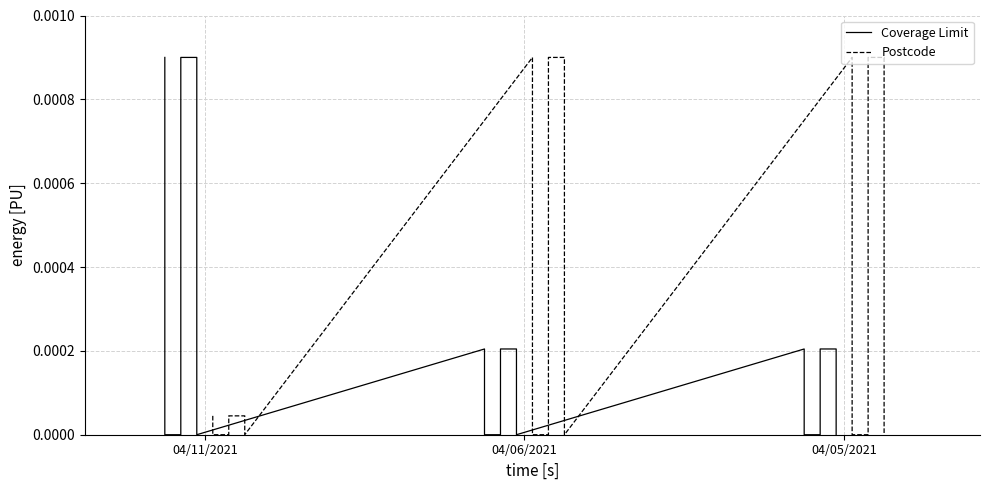

Rank the series by their maximum value, from lowest to highest.

Coverage Limit, Postcode